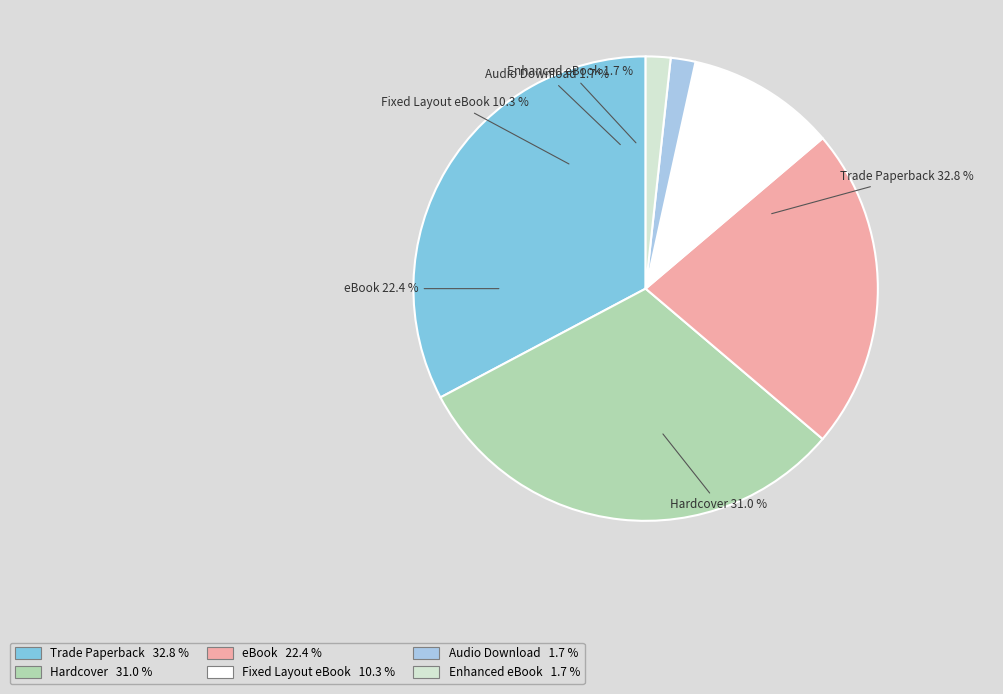

Is it true that Audio Download is 2% of the pie?

True